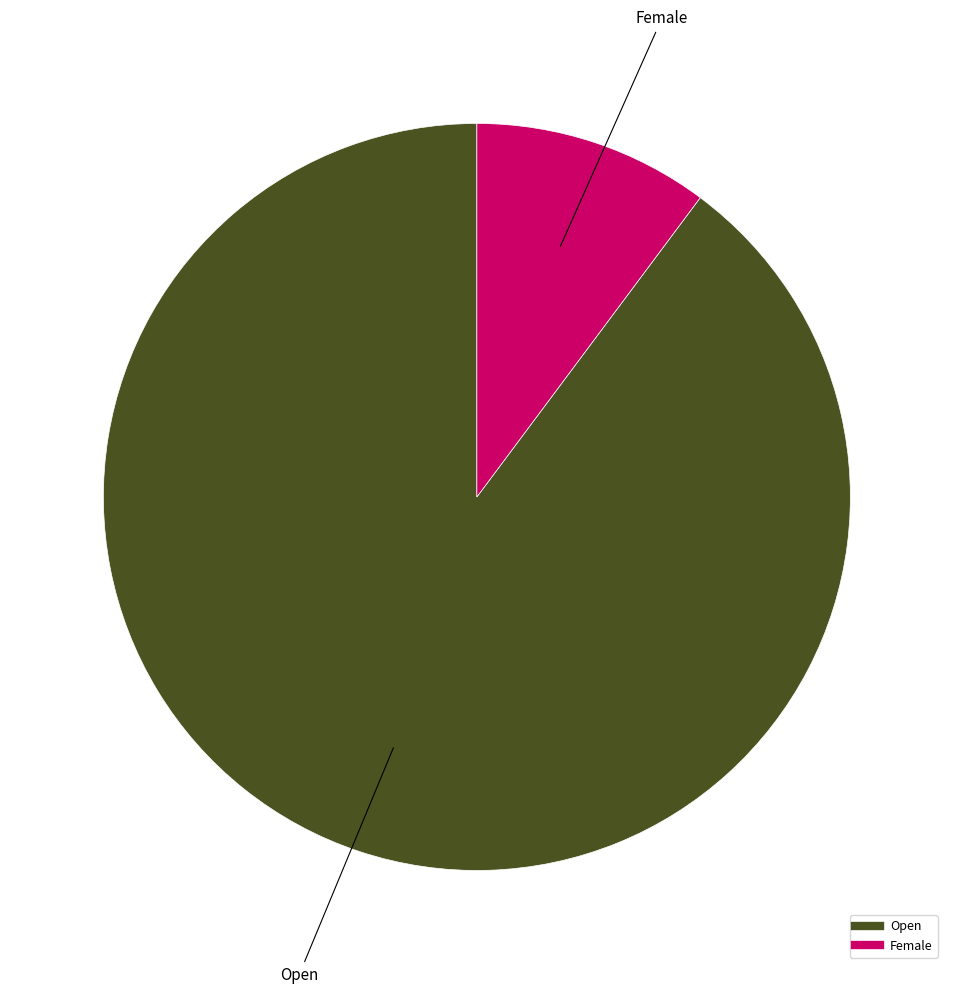

How many segments does this pie chart have?

2